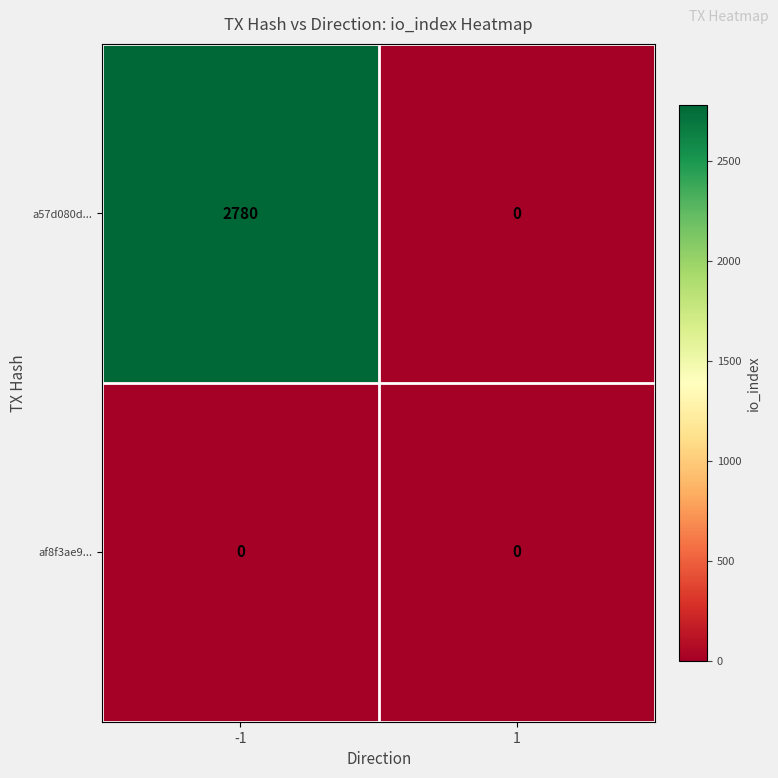

What value does the a57d080d... series have at -1, to the nearest 100?

2800